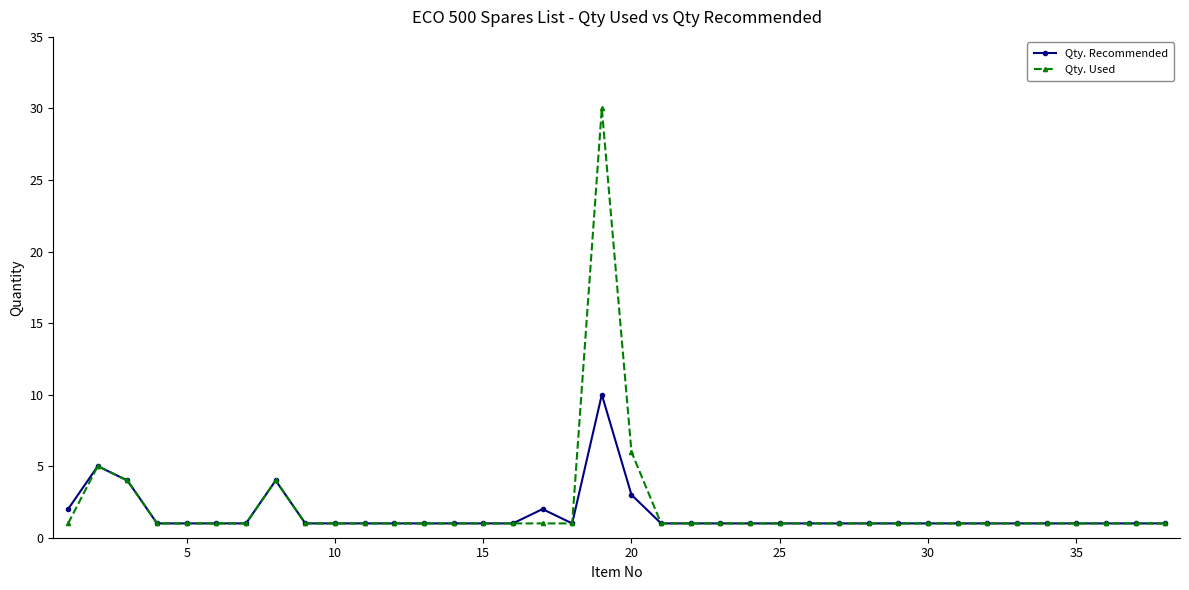

What is the greatest value displayed?

30